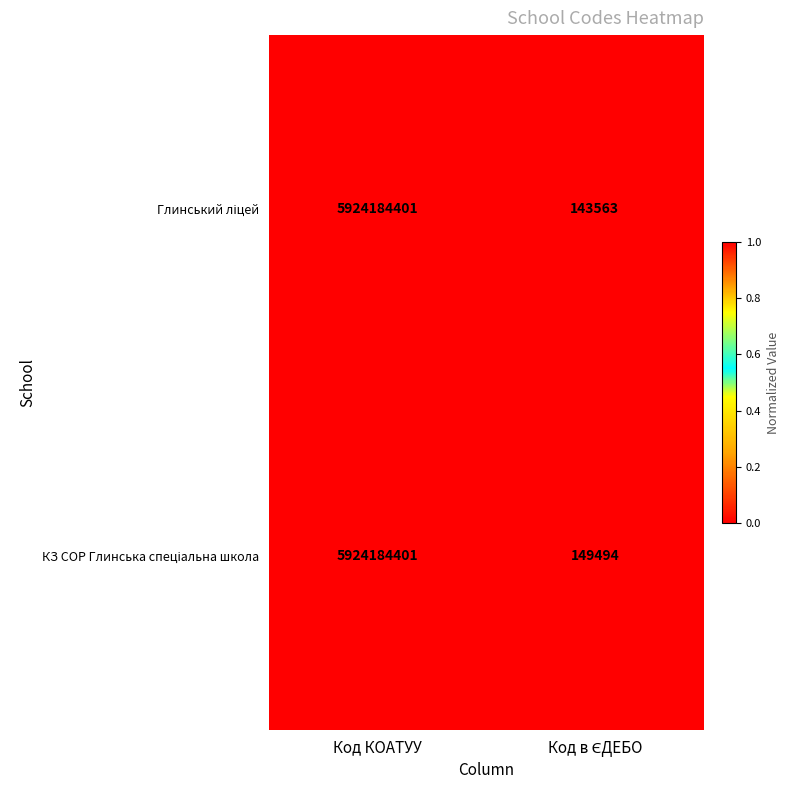

What is the minimum value shown in the chart?

143563